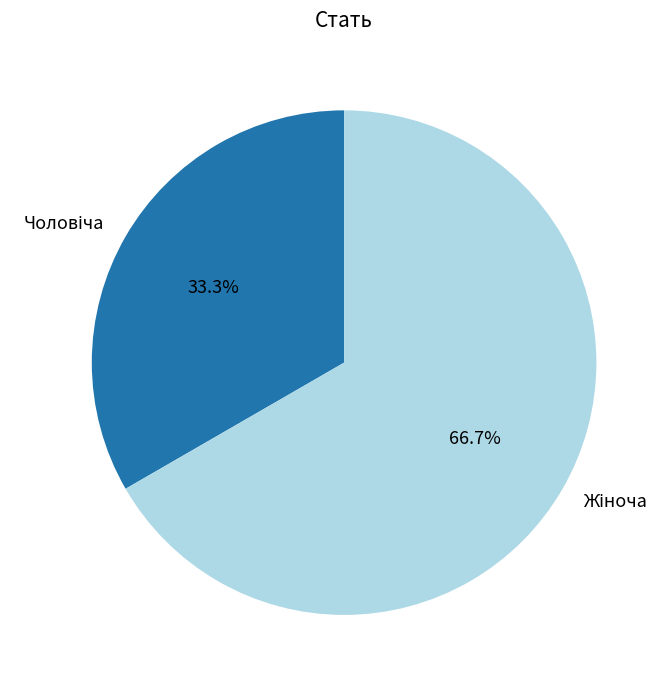

Is there any slice that represents more than half of the pie?

Yes